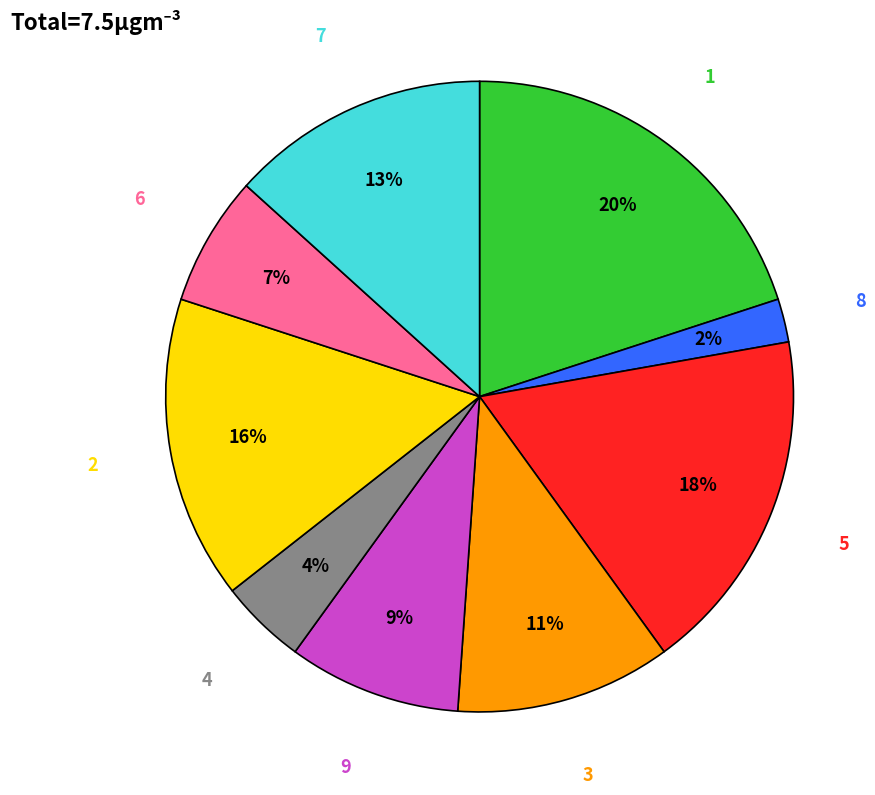

True or false: 1 accounts for 5% of the total.

False